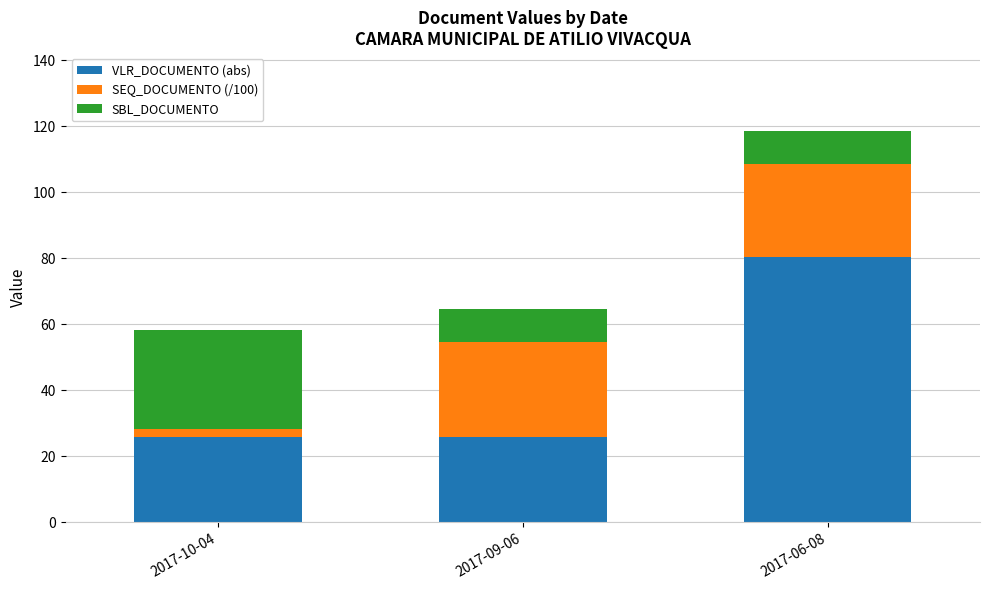

What is the difference between the maximum and minimum values in the VLR_DOCUMENTO (abs) series?

54.5